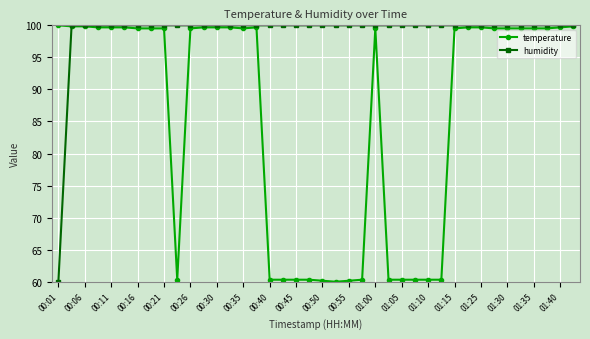

At how many categories does at least one series exceed 93?

40